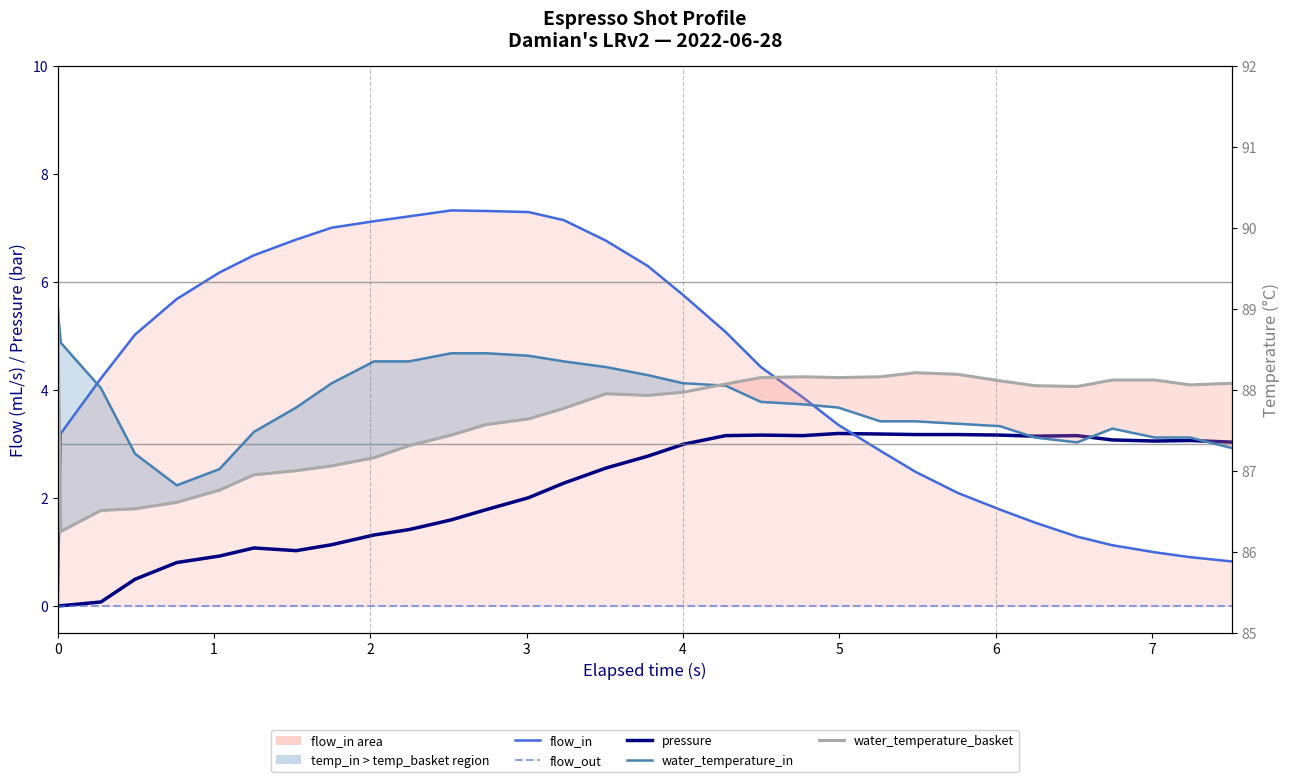

Which series has the widest spread of values?

flow_in